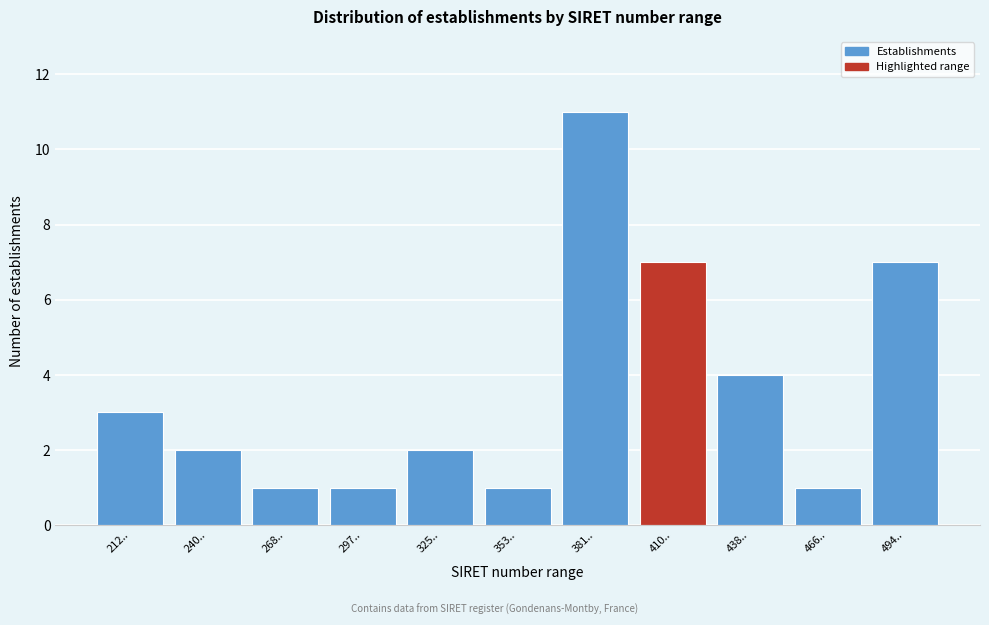

Reading right to left, what are all the values shown in this chart?

494..=7	466..=1	438..=4	410..=7	381..=11	353..=1	325..=2	297..=1	268..=1	240..=2	212..=3